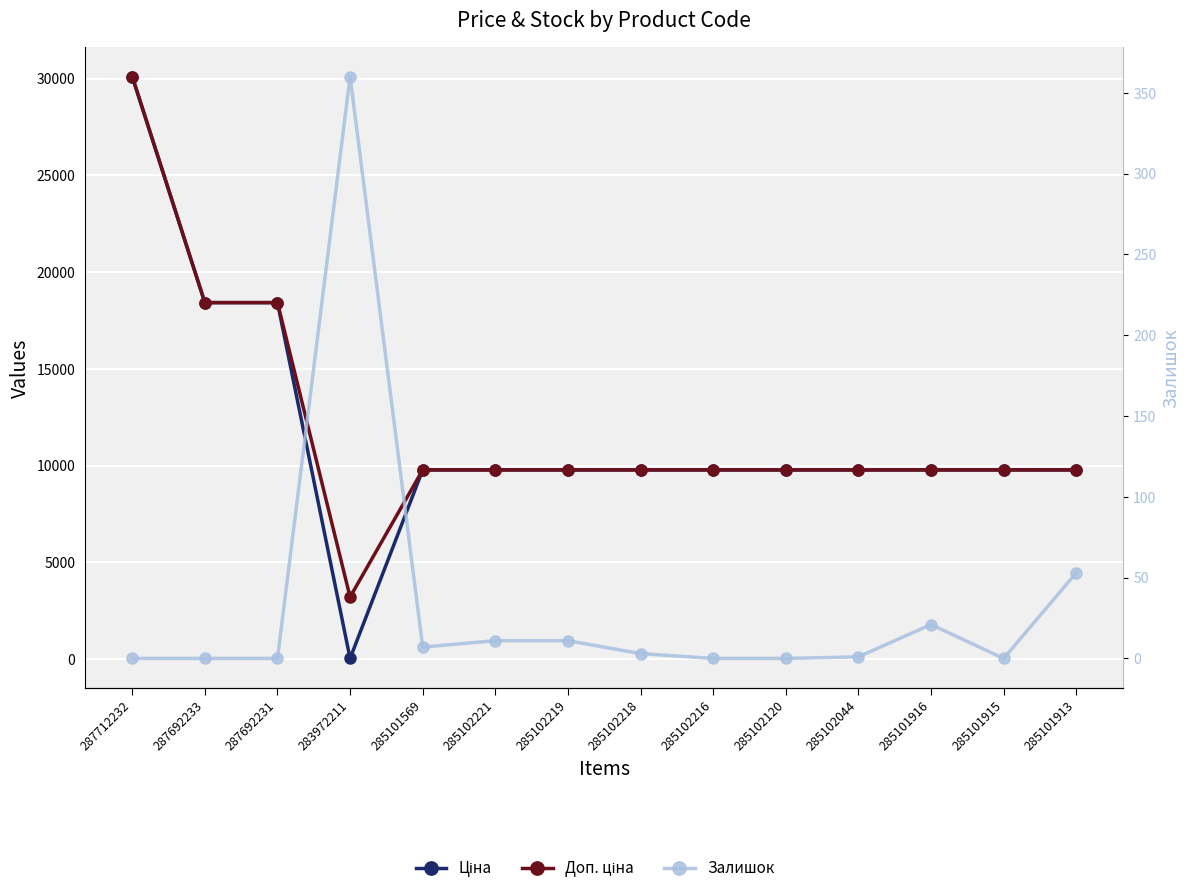

Which series has the largest total across all categories?

Доп. ціна